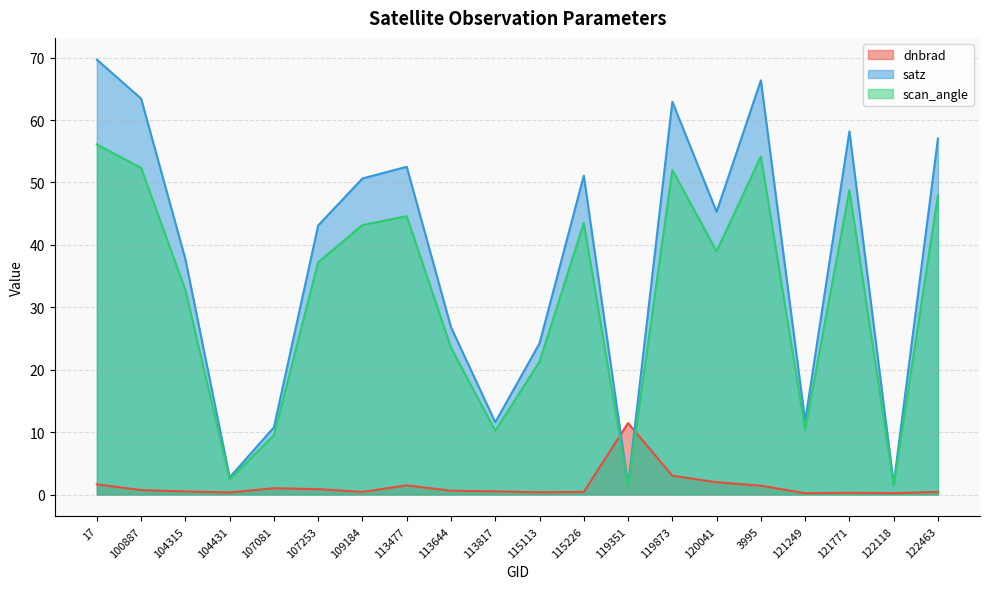

What is the spread (max minus min) of values at 3995?

64.9